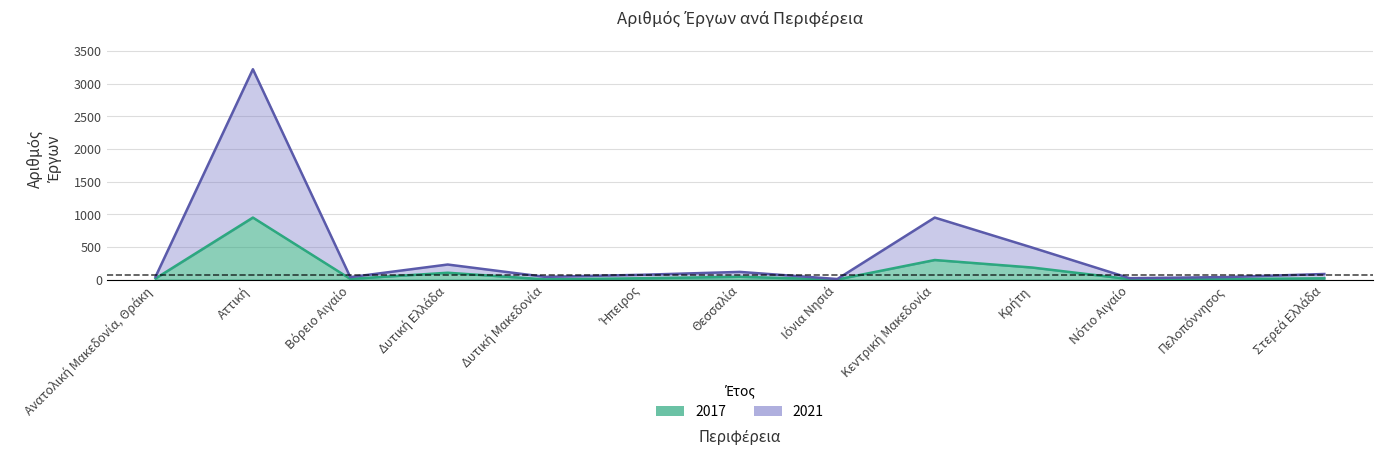

Reading right to left, list all the values displayed in this chart.

2017: 19	8	6	184	299	1	42	20	3	104	10	949	16
2021: 85	38	21	490	949	8	117	73	41	230	37	3221	42